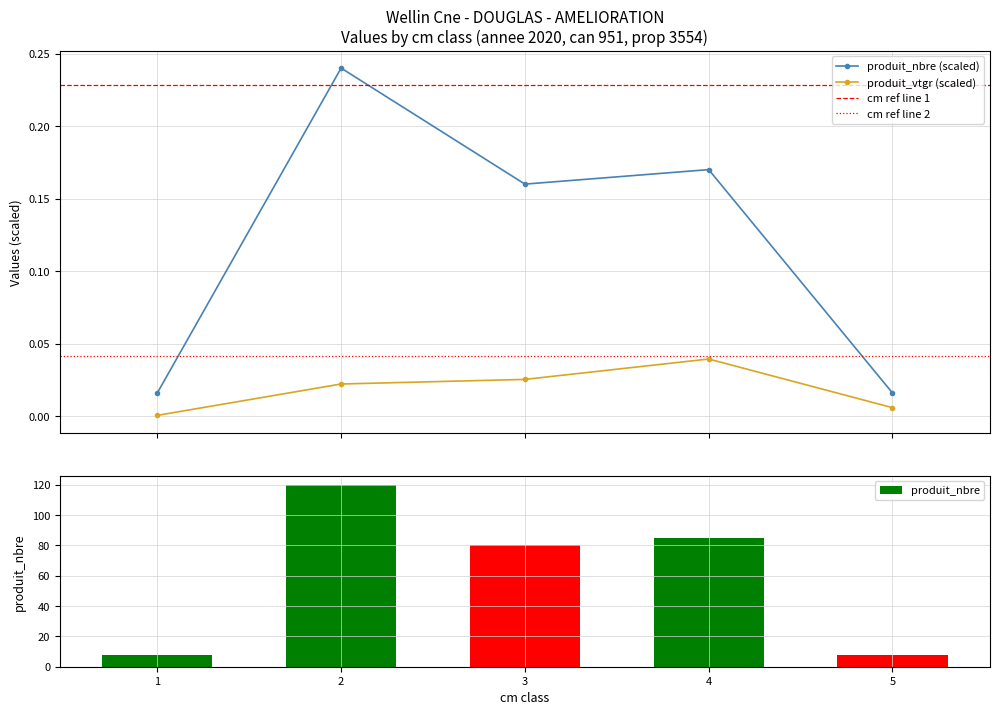

Is the value of produit_nbre at 2 greater than the value of produit_vtgr at 4?

Yes